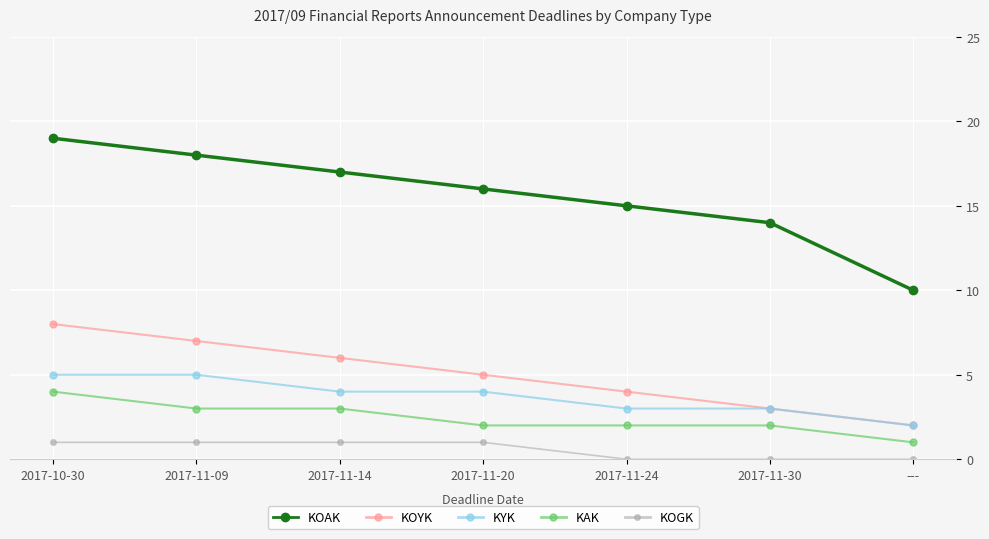

What is the approximate value of KOGK at 2017-11-14?

1